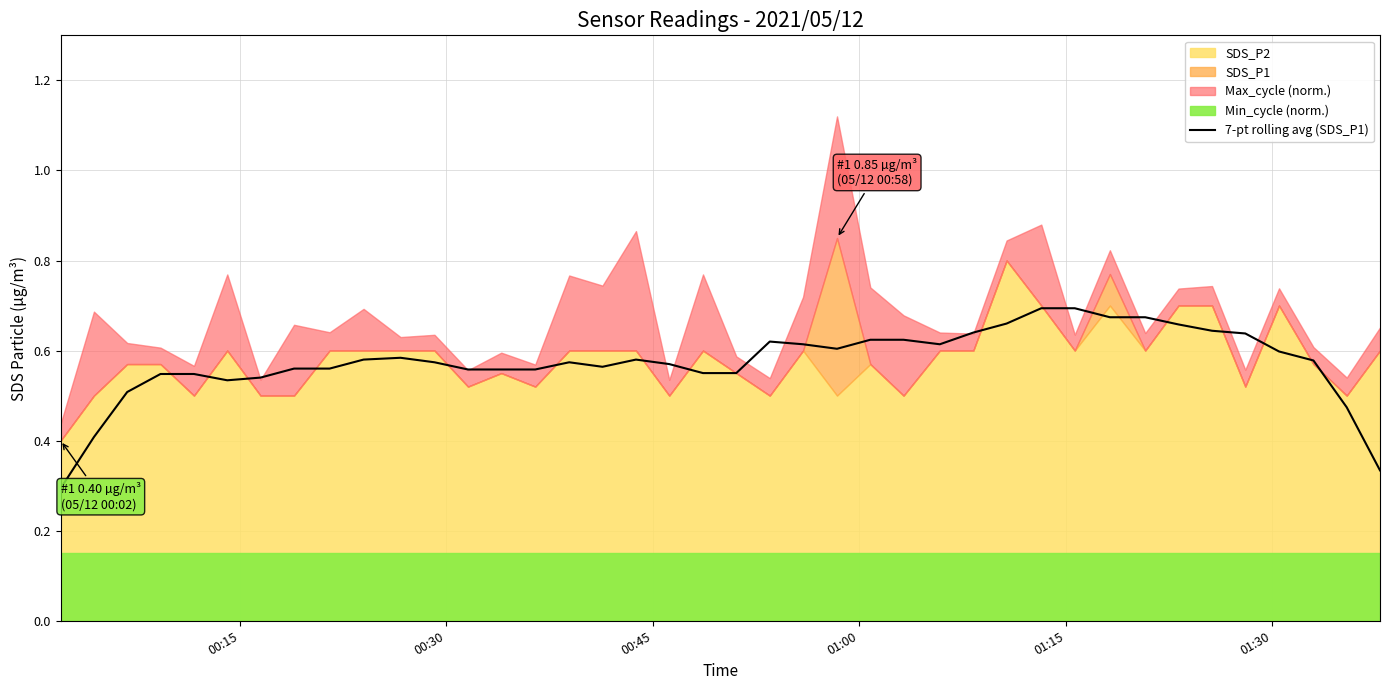

Reading left to right, transcribe all the data shown in this chart.

0.3	0.4	0.5	0.5	0.5	0.5	0.5	0.6	0.6	0.6	0.6	0.6	0.6	0.6	0.6	0.6	0.6	0.6	0.6	0.5	0.6	0.6	0.6	0.6	0.6	0.6	0.6	0.6	0.7	0.7	0.7	0.7	0.7	0.7	0.6	0.6	0.6	0.6	0.5	0.3